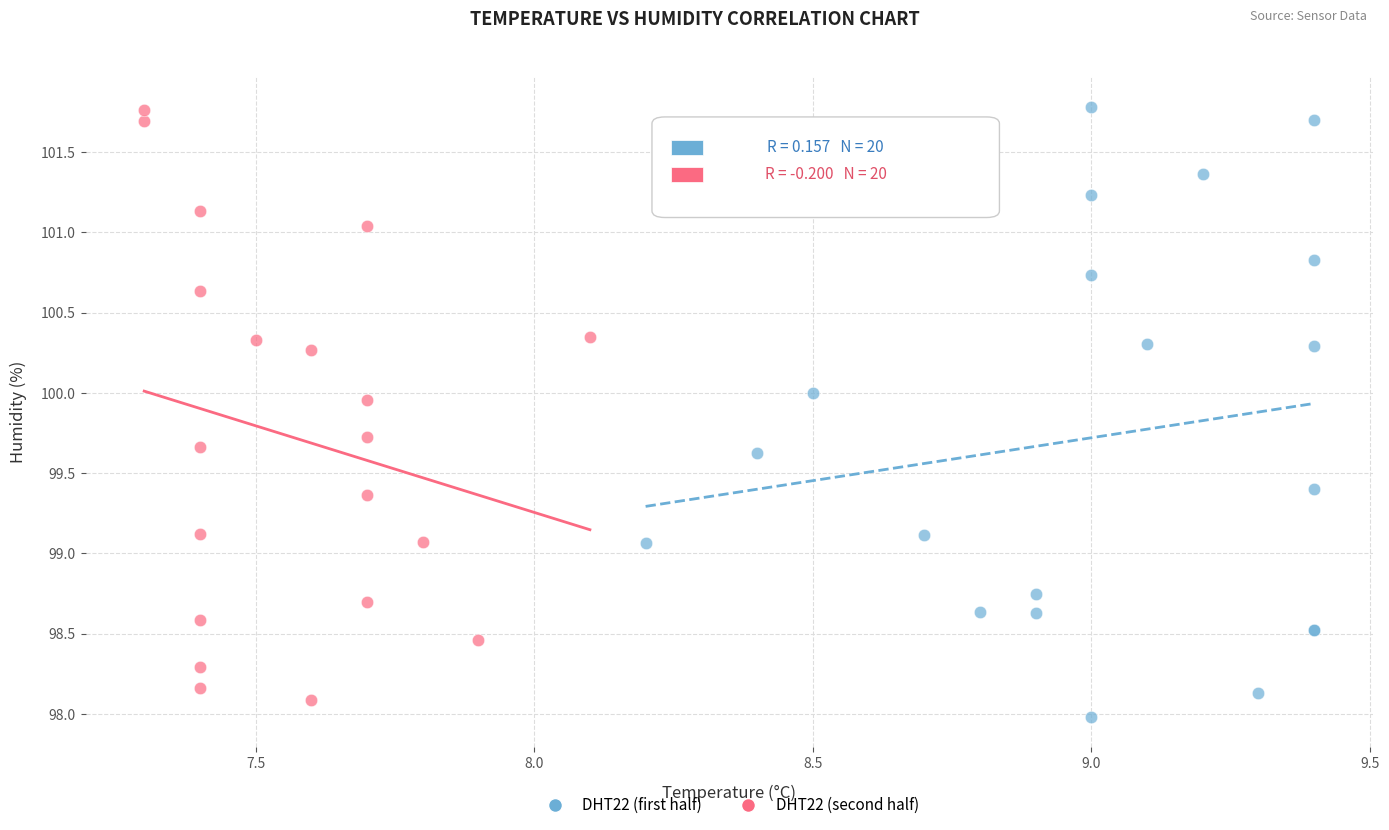

What are all the series names shown in the legend?

DHT22 (first half), DHT22 (second half)